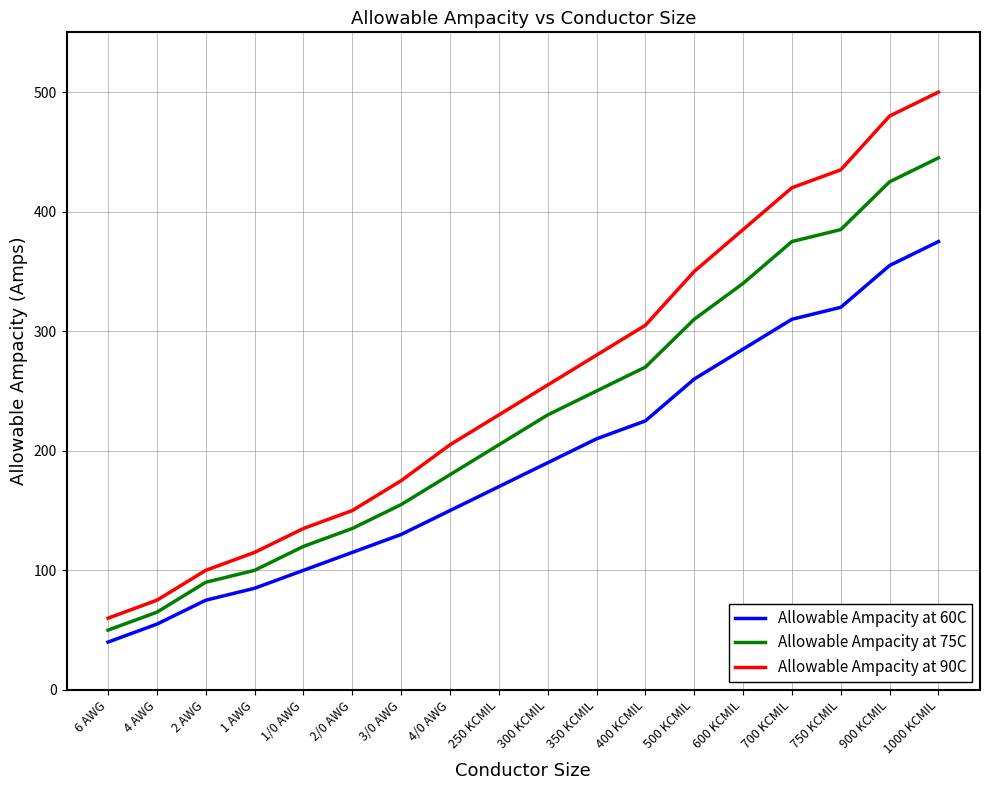

What position from the left is 300 KCMIL?

10